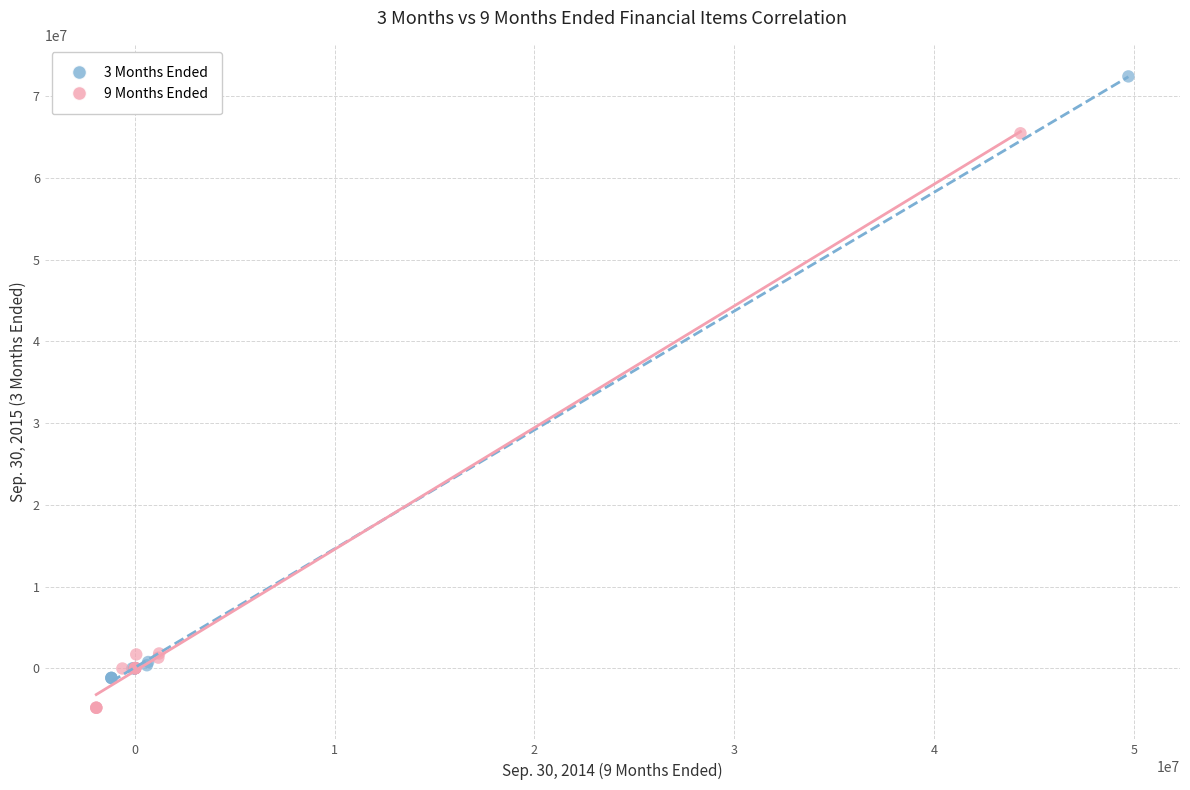

Which series contains the highest Y value?

3 Months Ended